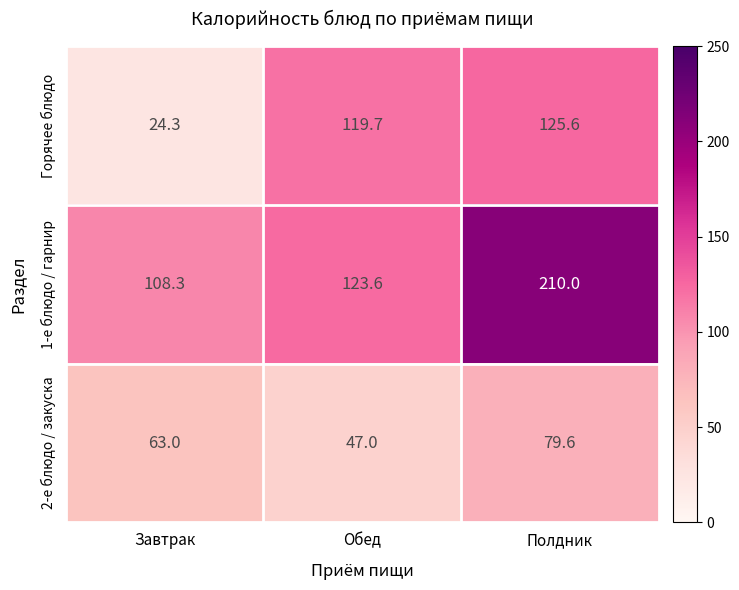

At how many categories does at least one series exceed 192?

1